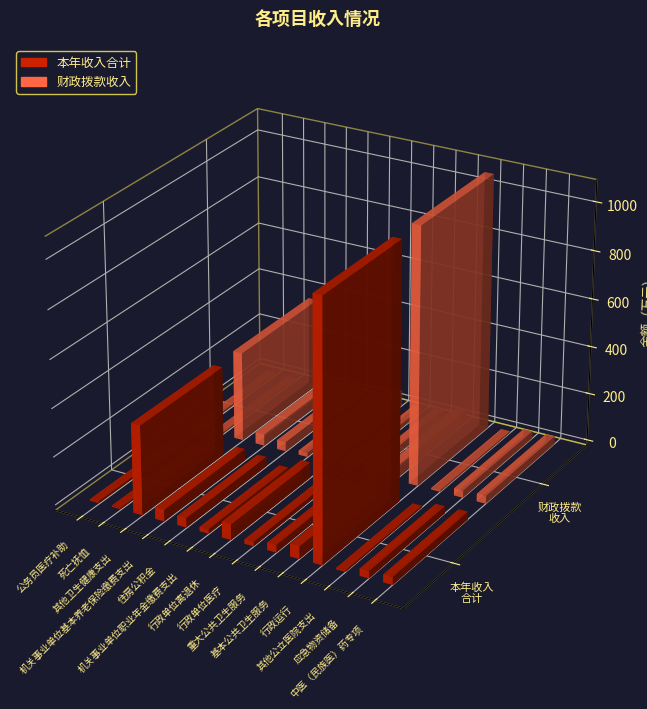

At which label does 本年收入合计 first exceed 32?

其他卫生健康支出